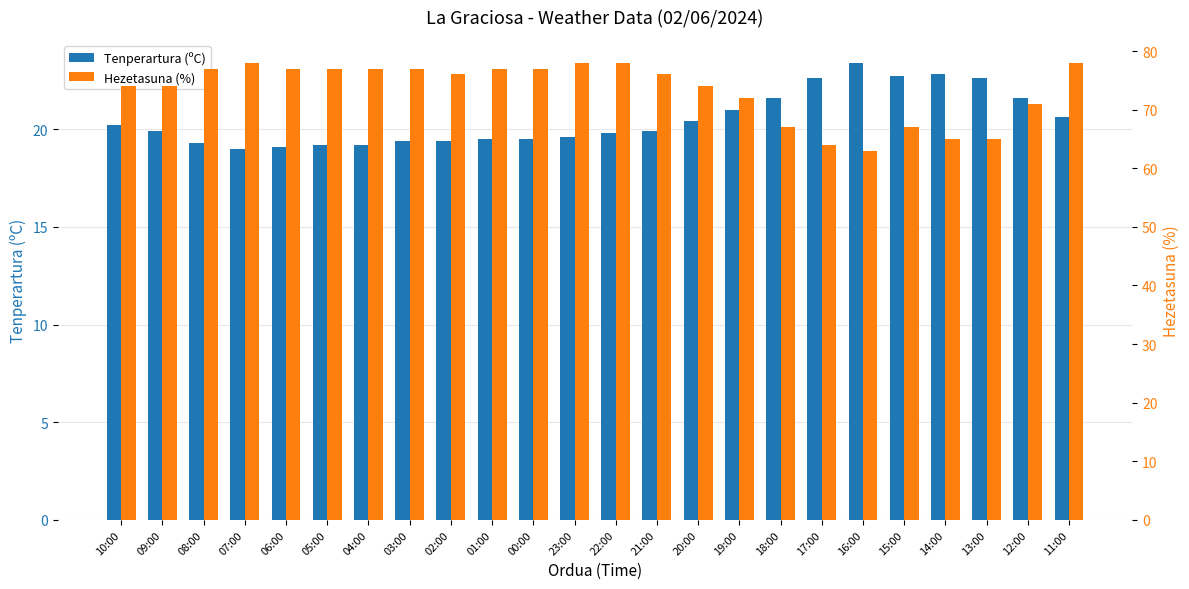

What is the minimum value for Tenperartura (ºC)?

19.0